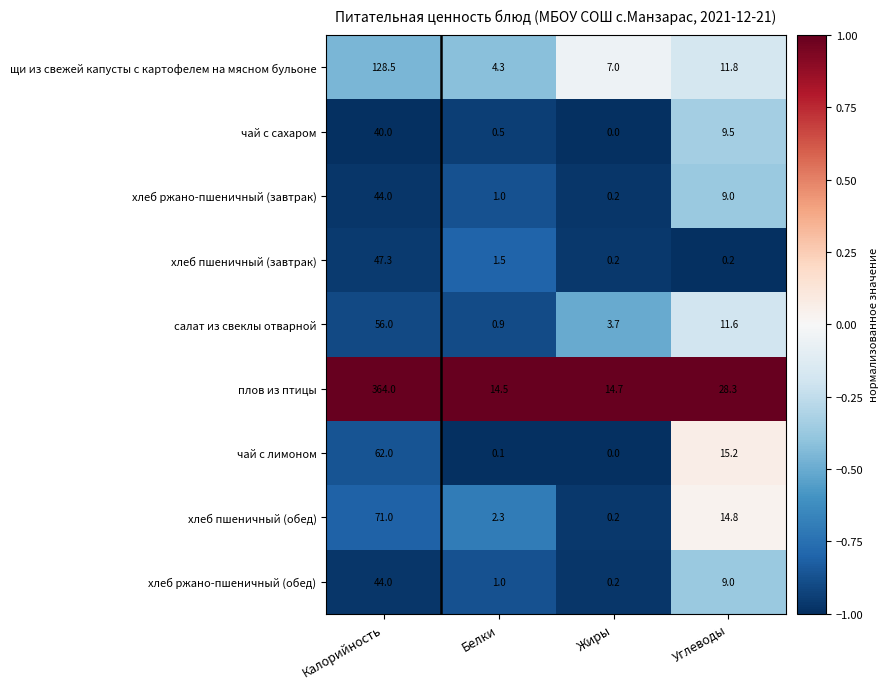

The щи из свежей капусты с картофелем на мясном бульоне series shows 12.5 at Жиры. True or false?

False